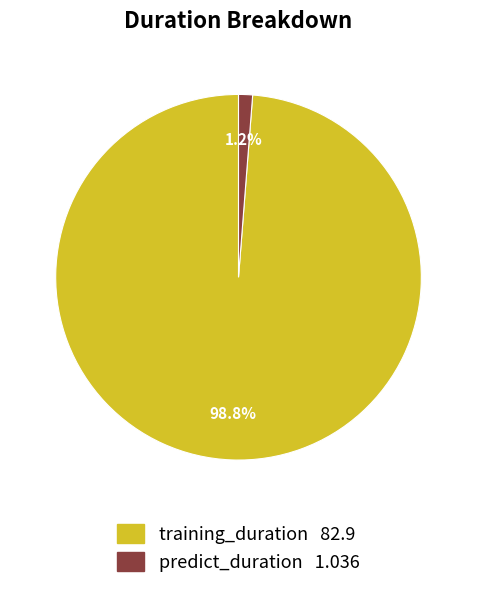

True or false: training_duration accounts for 99% of the total.

True